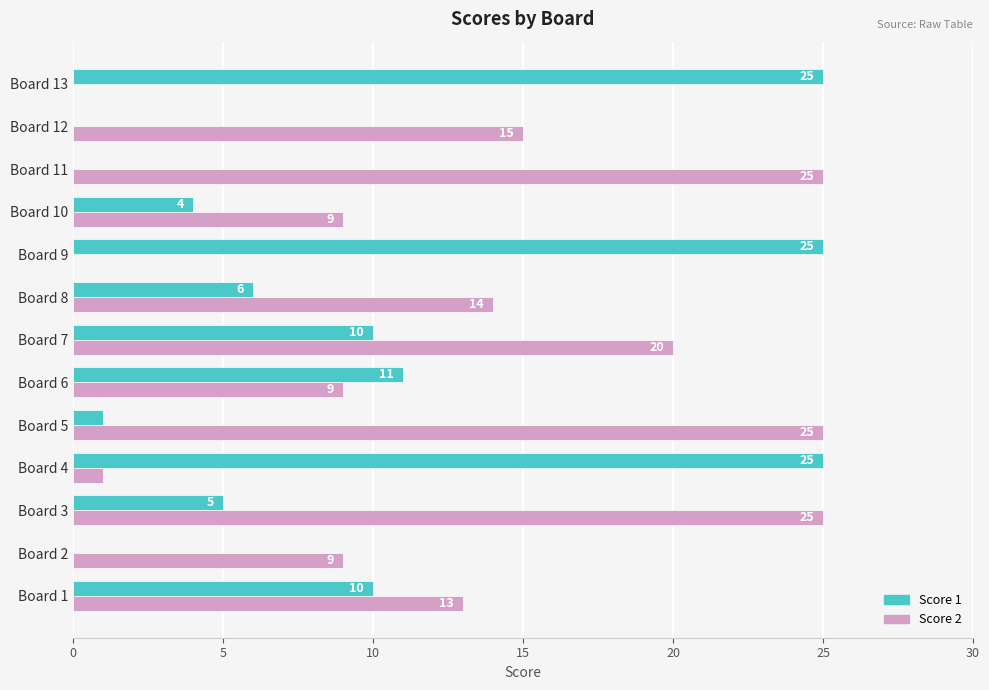

Which series changed the most between Board 4 and Board 9?

Score 2